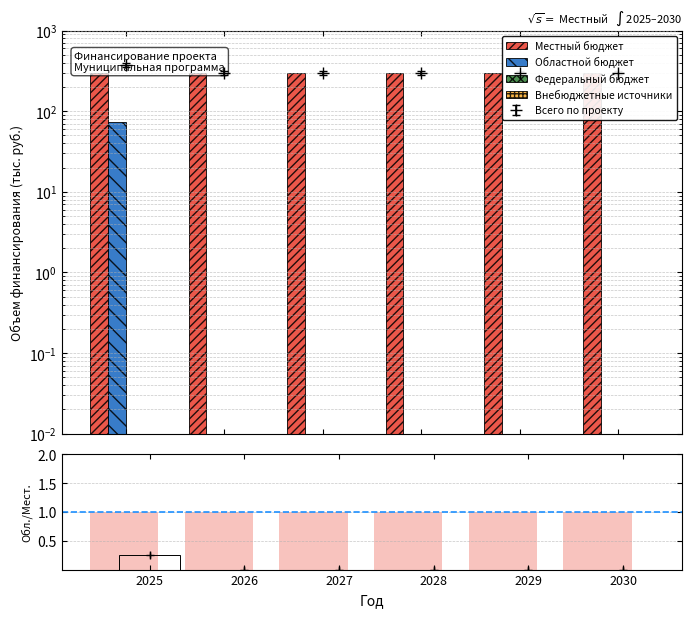

How many series are shown in this chart?

5